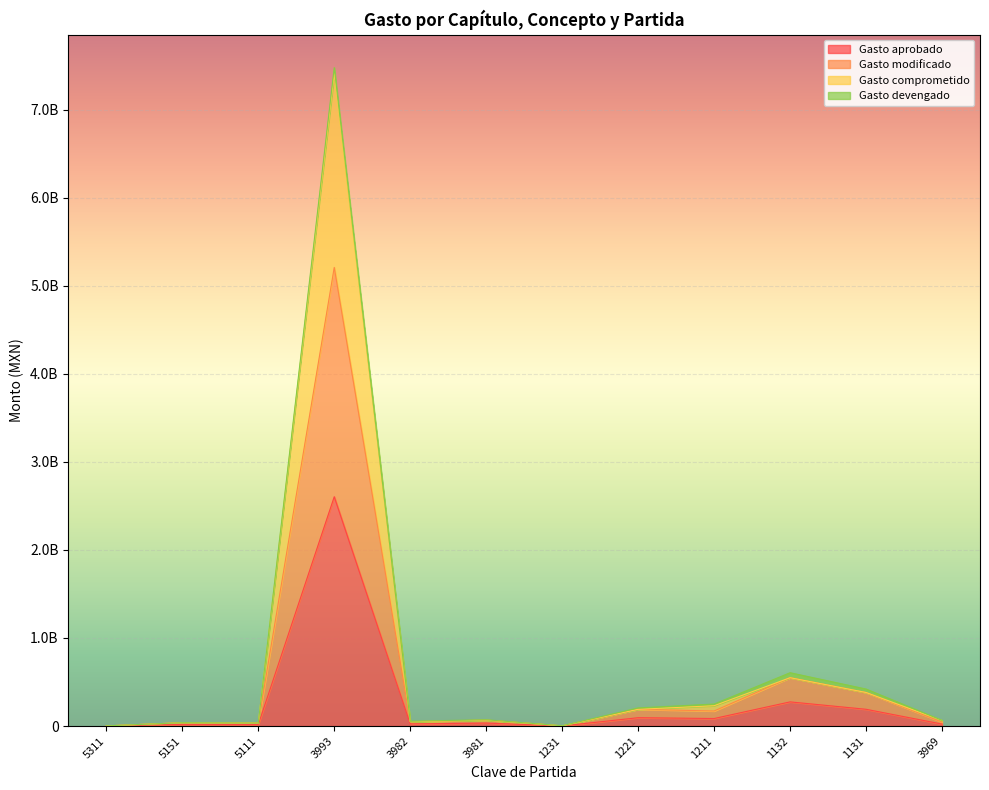

Is the value of Gasto comprometido at 3969 greater than the value of Gasto modificado at 3993?

No